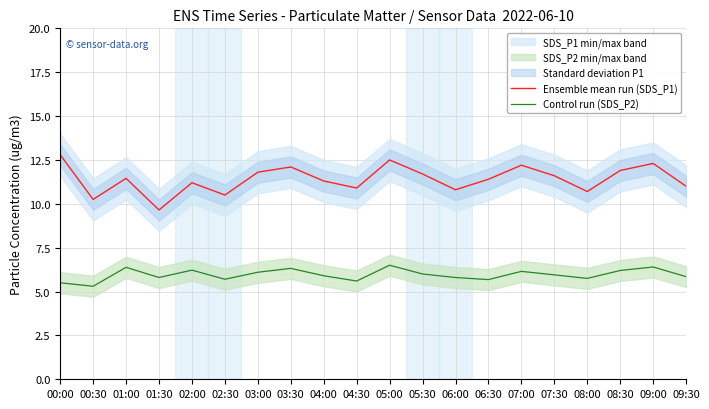

Is it true that Control run (SDS_P2) equals 9.4 at 04:30?

False